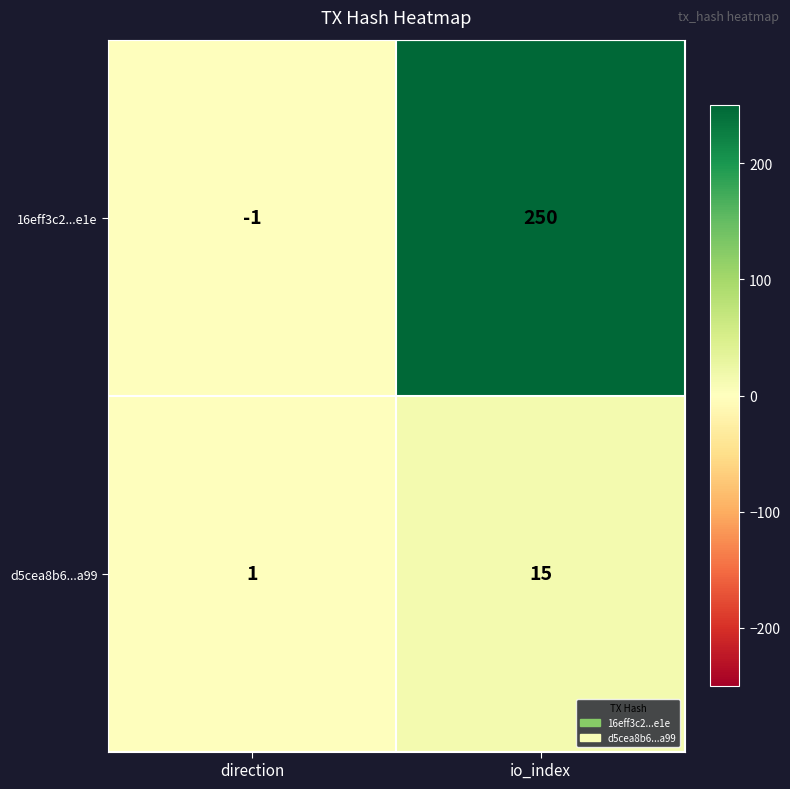

What is the difference between the maximum and minimum values in the 16eff3c2...e1e series?

251